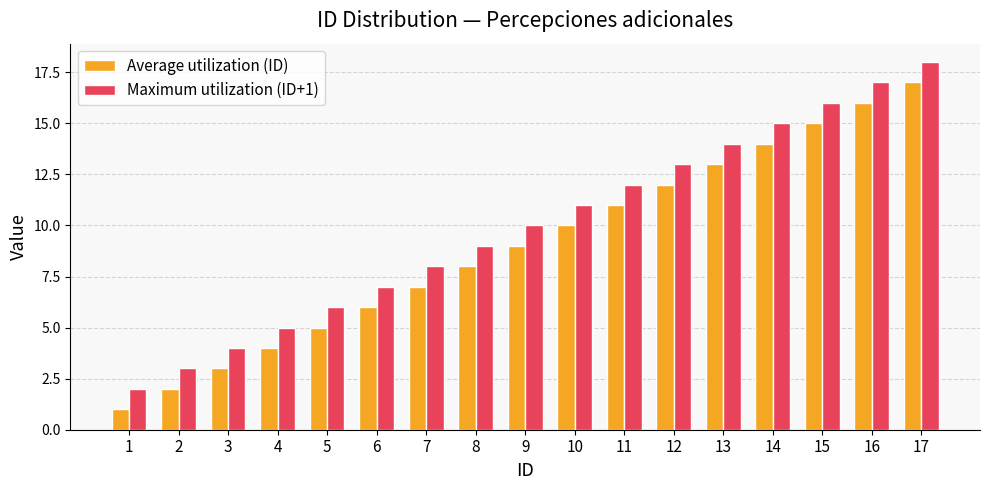

How many groups of bars are there?

17